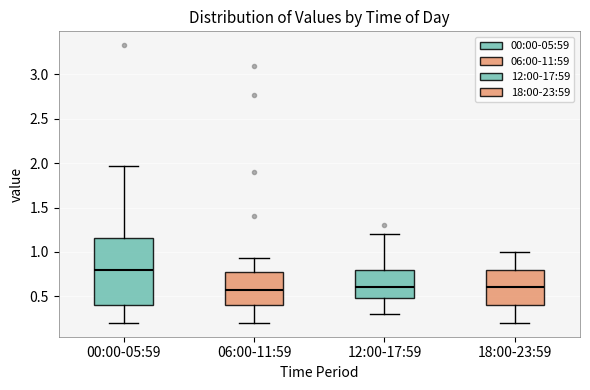

Comparing the boxes themselves (not the whiskers), which one is the tallest?

00:00-05:59